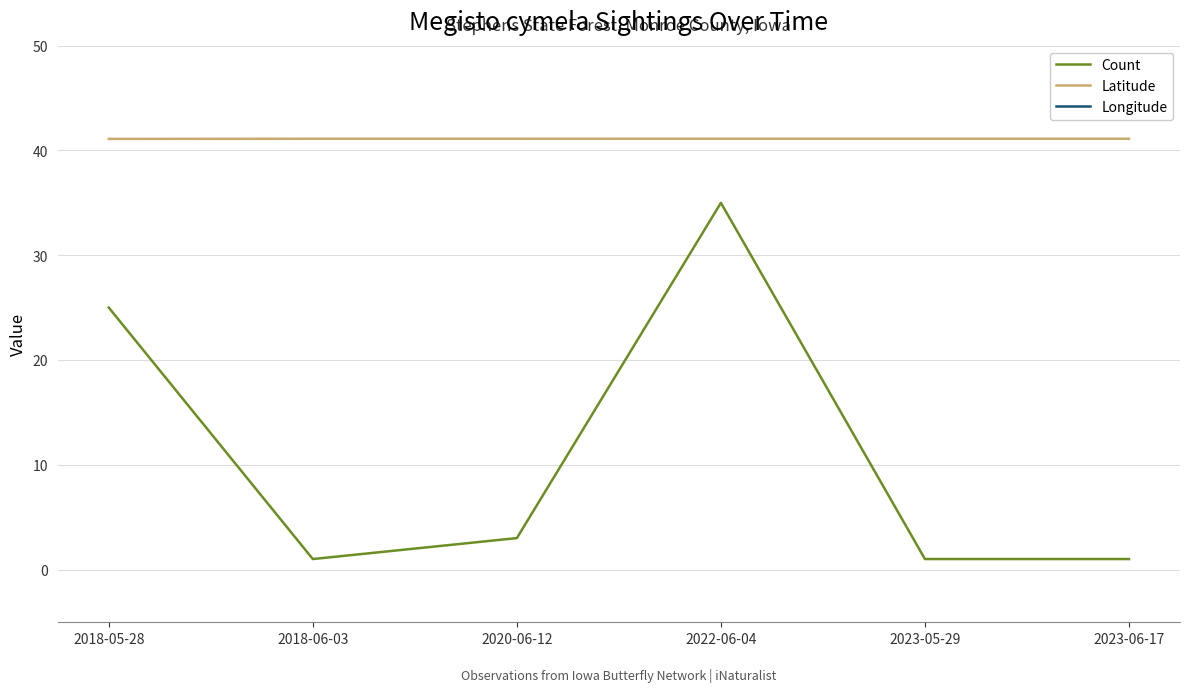

True or false: Longitude and Latitude cross at least once.

False